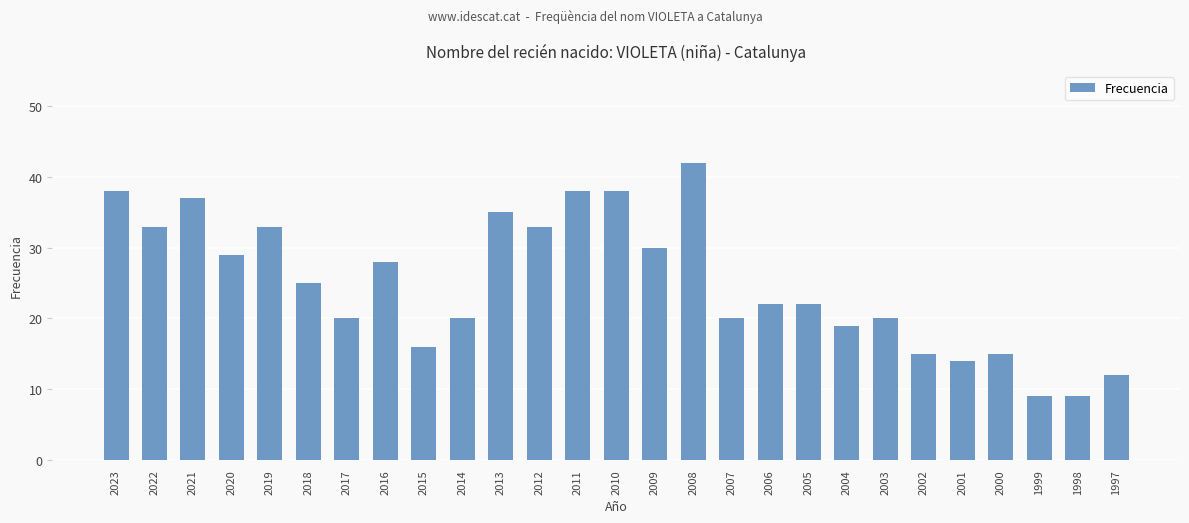

At which category does the chart reach its peak across all series?

2008